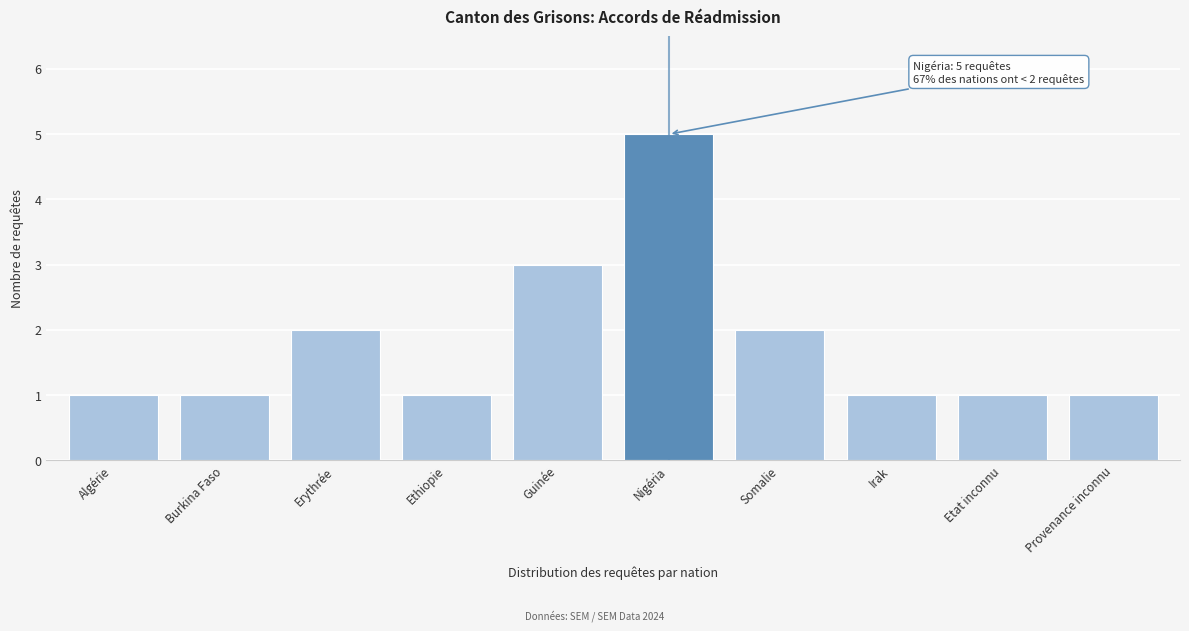

Reading left to right, extract all data points from this chart.

Algérie=1	Burkina Faso=1	Erythrée=2	Ethiopie=1	Guinée=3	Nigéria=5	Somalie=2	Irak=1	Etat inconnu=1	Provenance inconnu=1